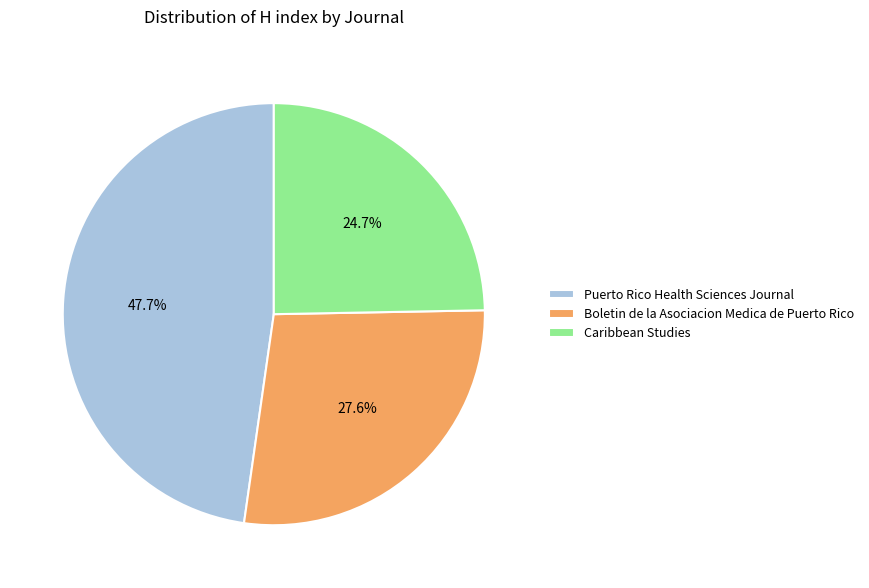

What is the largest slice in the pie chart?

Puerto Rico Health Sciences Journal